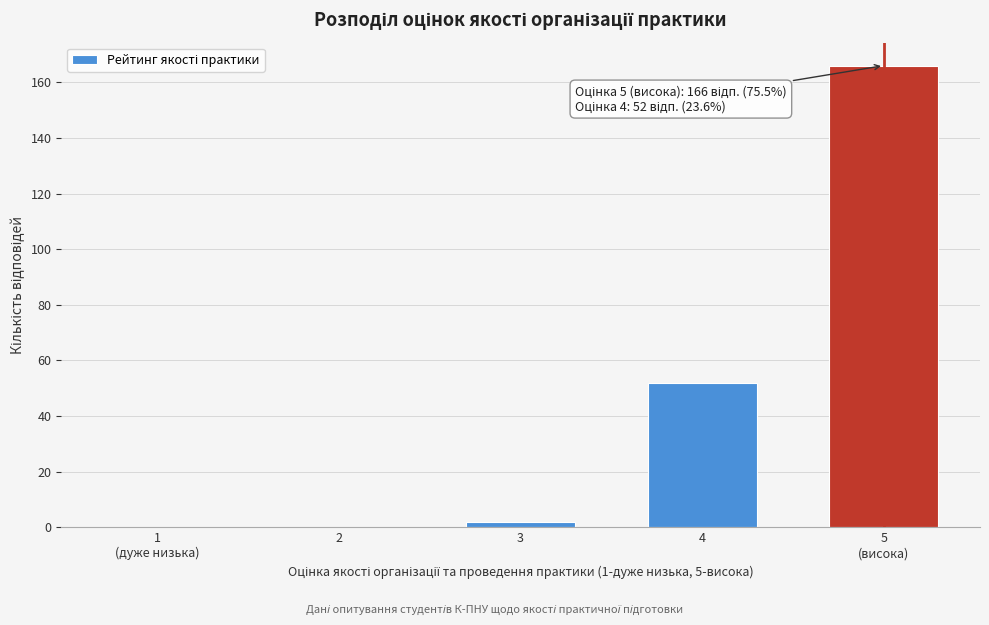

Read the value at 4, to the nearest 50.

50